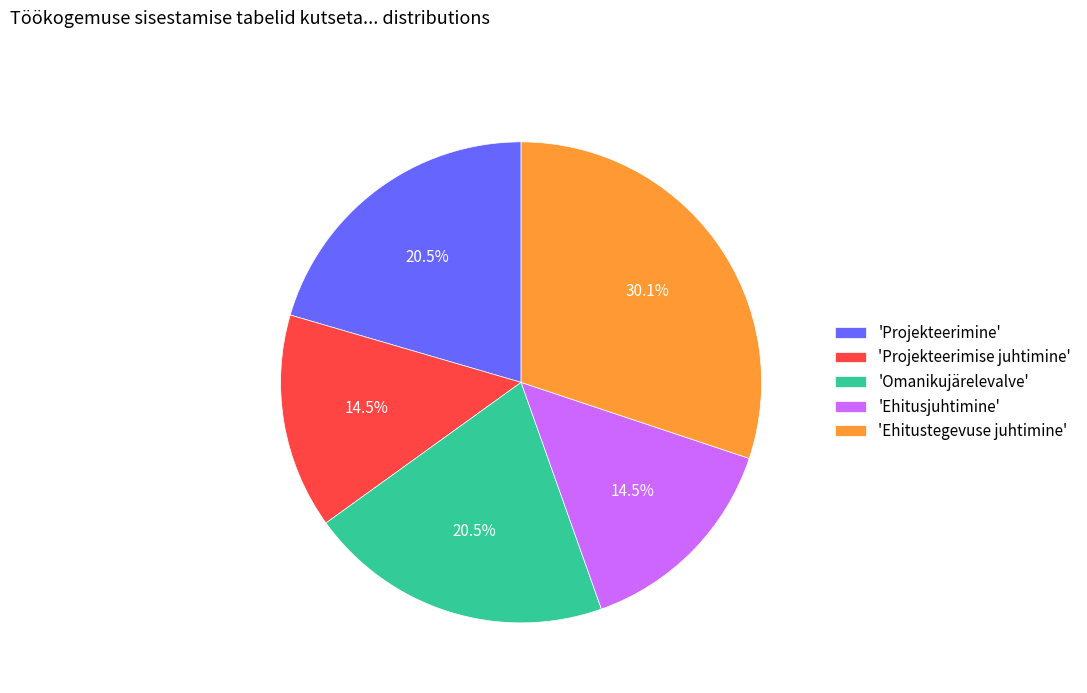

Between 'Projekteerimine' and 'Projekteerimise juhtimine', which is larger?

'Projekteerimine'